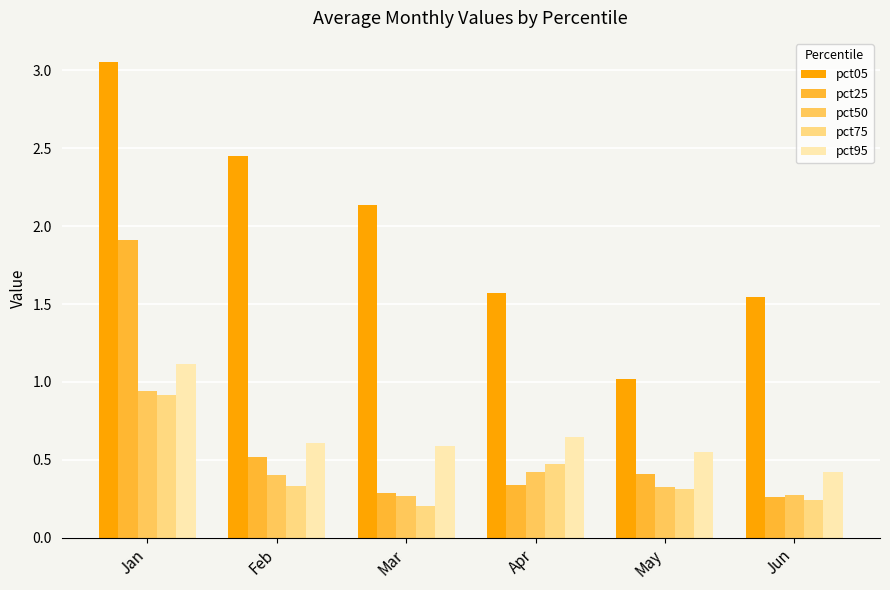

Which series changed the most between Jan and Mar?

pct25